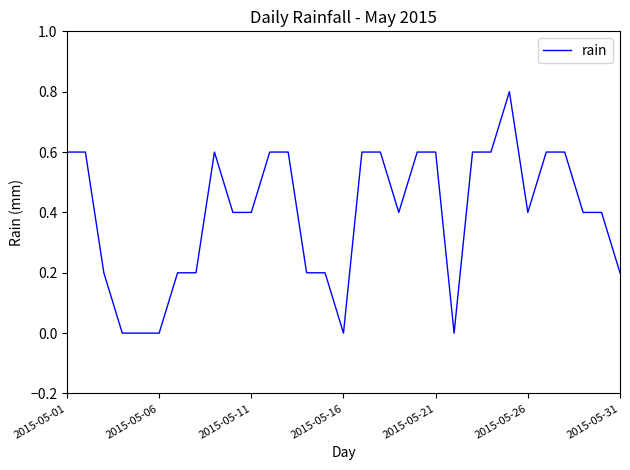

What is the difference between the maximum and minimum values?

0.8